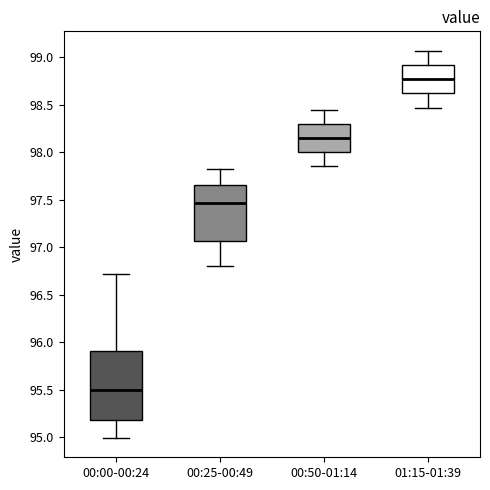

Which box has the lowest median line?

00:00-00:24